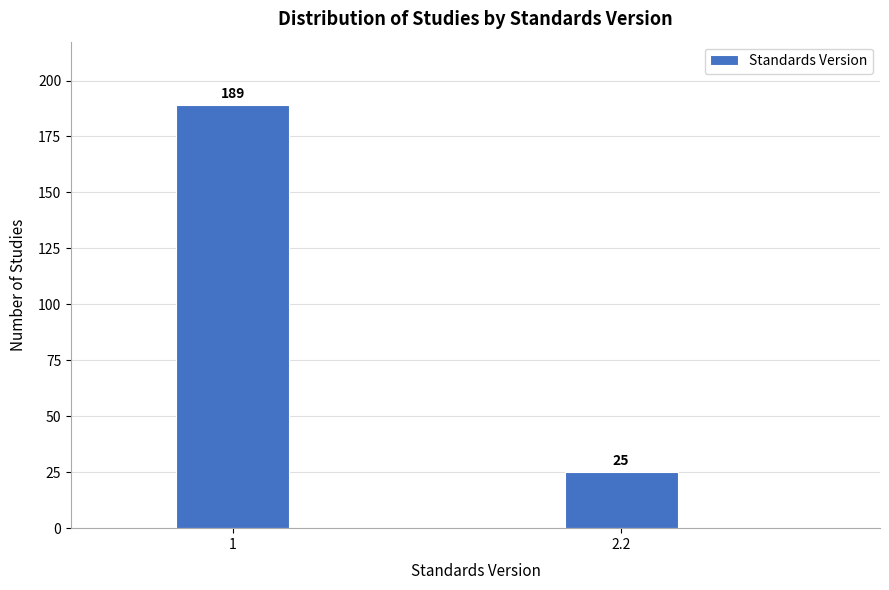

Reading left to right, transcribe all the data shown in this chart.

189	25